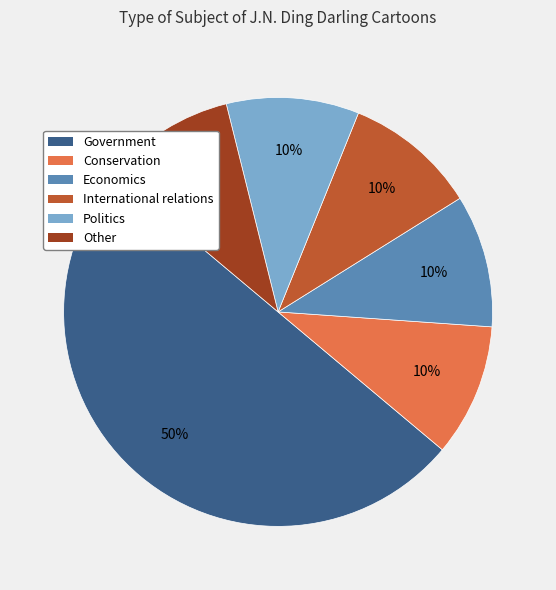

To the nearest percent, what is the difference between the largest and smallest slice percentages?

40%